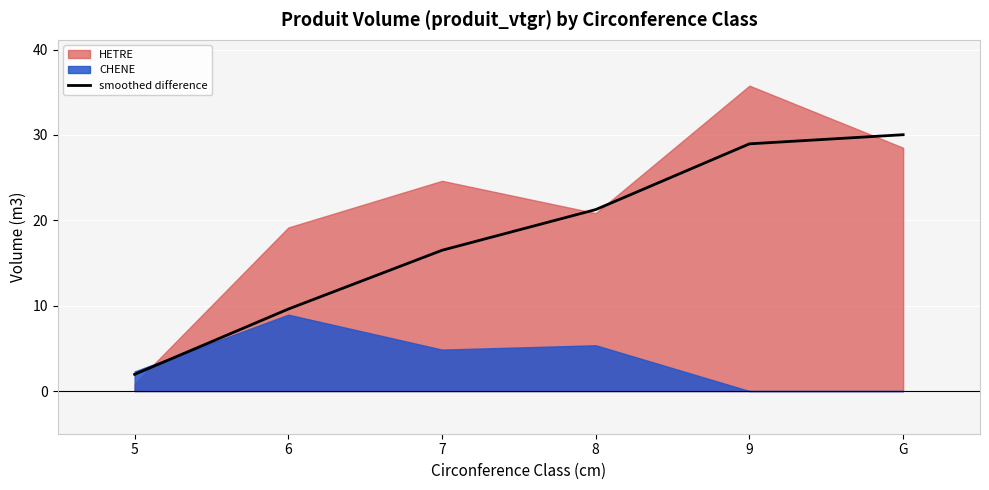

Rank the categories by value from lowest to highest.

5, 6, 7, 8, 9, G